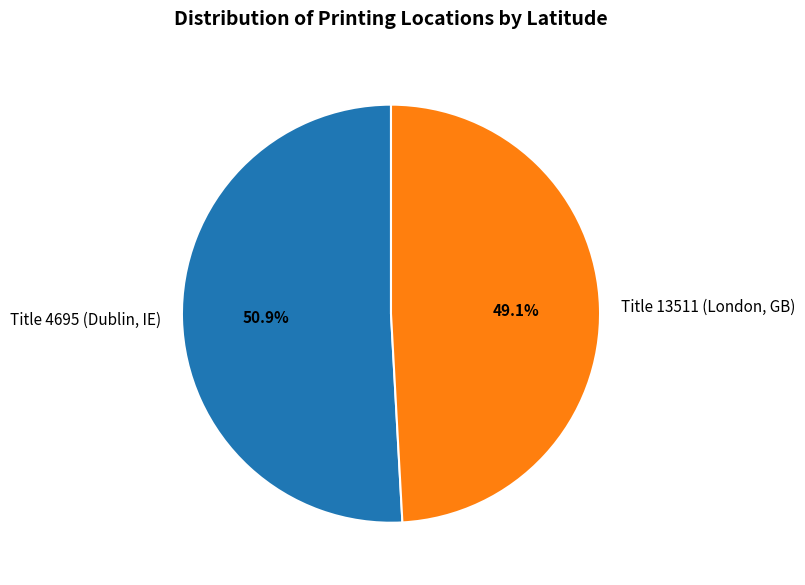

What is the majority slice?

Title 4695 (Dublin, IE)